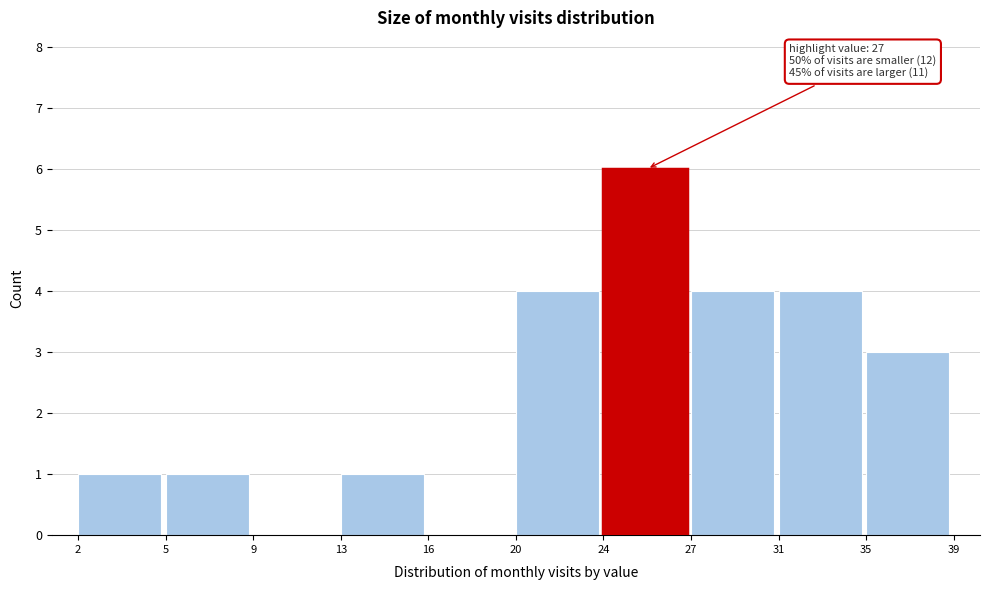

Reading right to left, transcribe all the data shown in this chart.

35=3	31=4	27=4	24=6	20=4	16=0	13=1	9=0	5=1	2=1